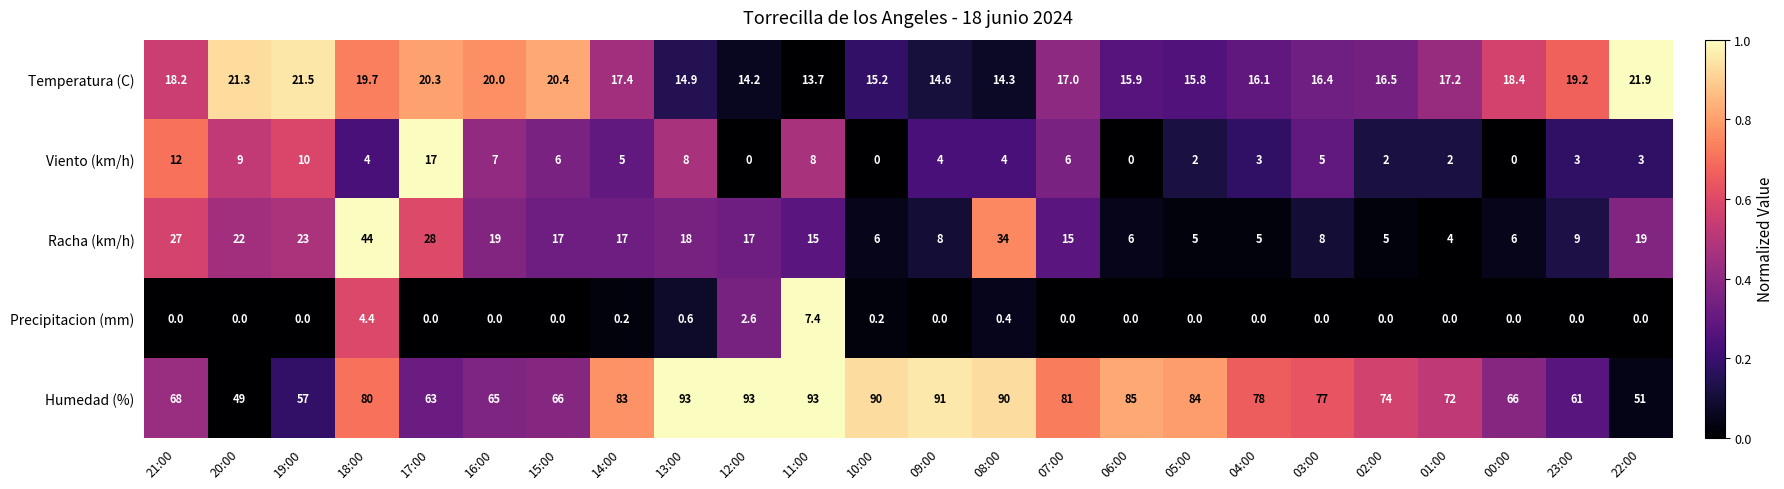

At which label does Viento (km/h) reach its peak?

17:00